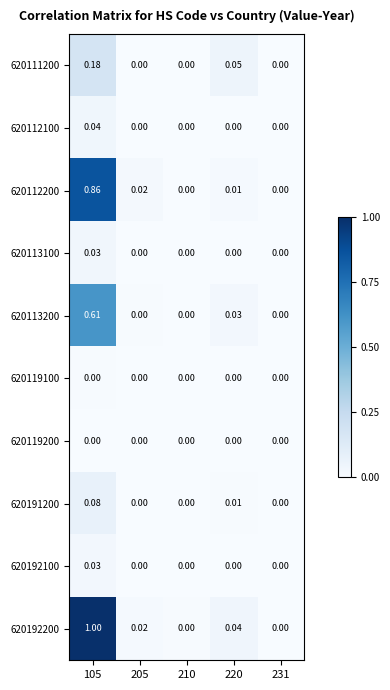

Is the value of 620113200 at 210 greater than the value of 620192100 at 105?

No